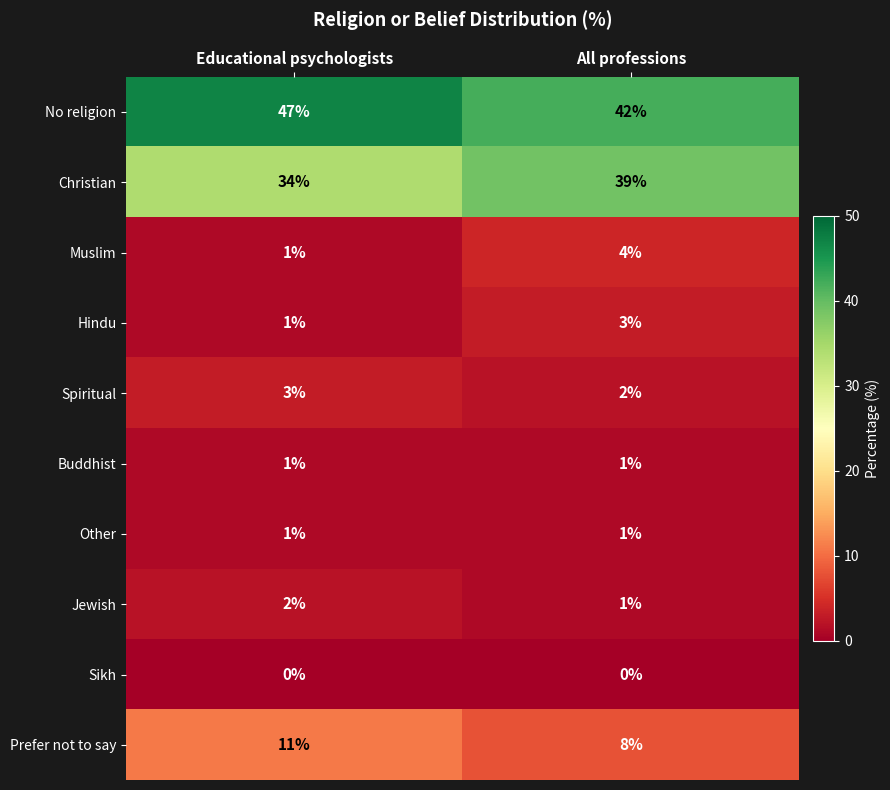

How many data points does each series have?

2